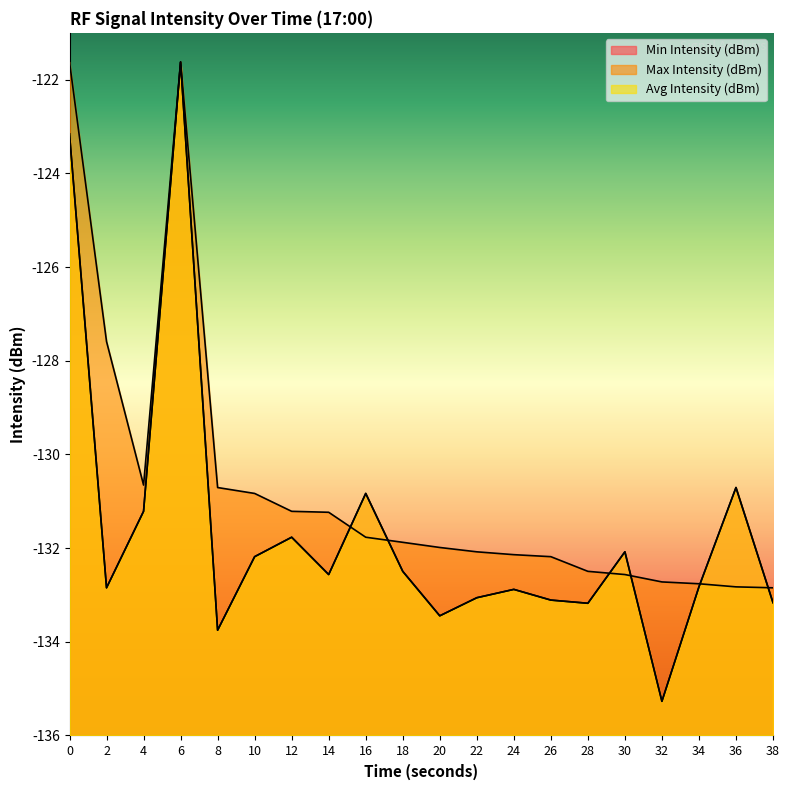

How many lines are shown in the chart?

3